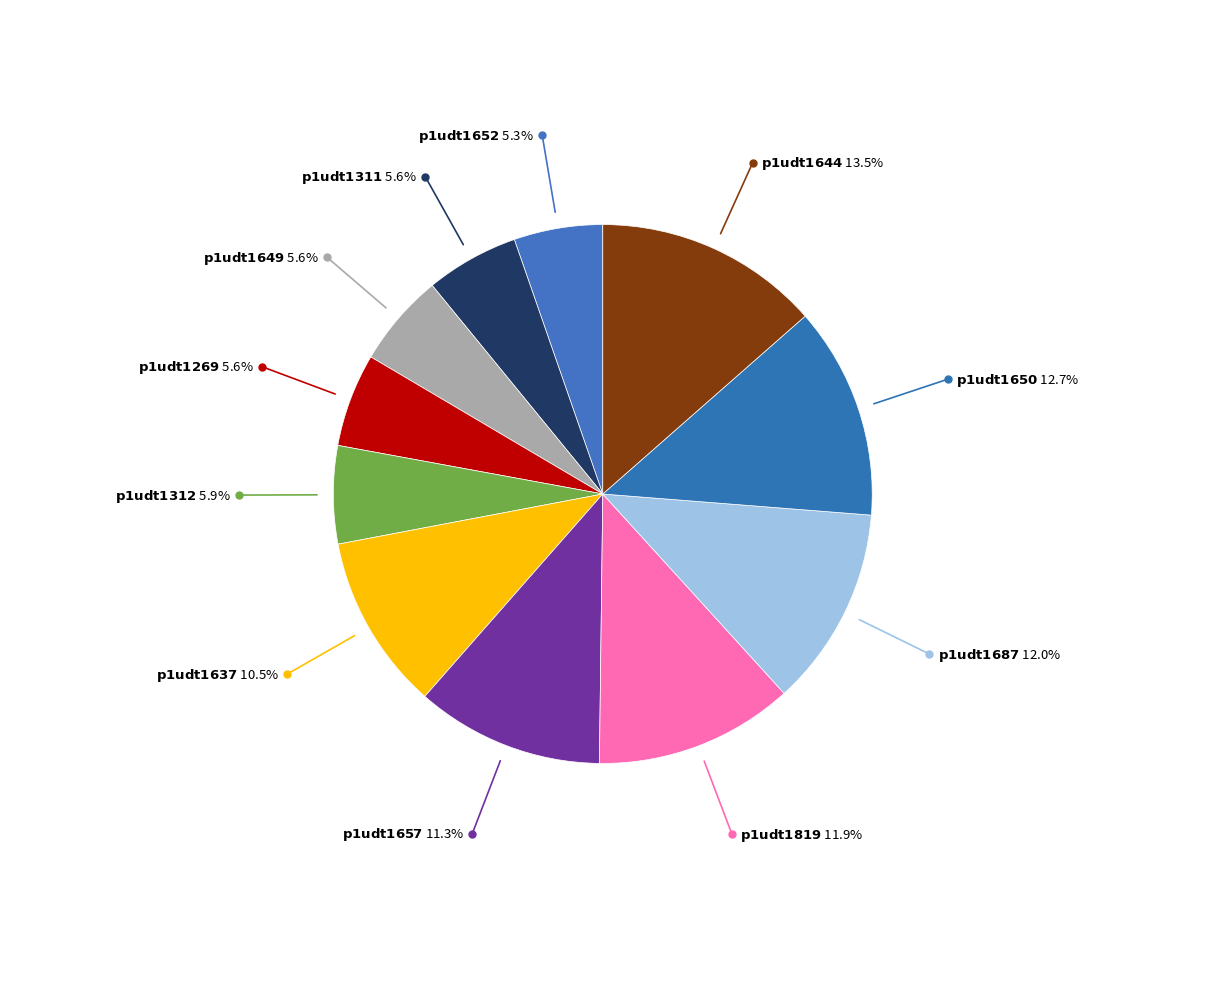

What is the largest slice in the pie chart?

p1udt1644